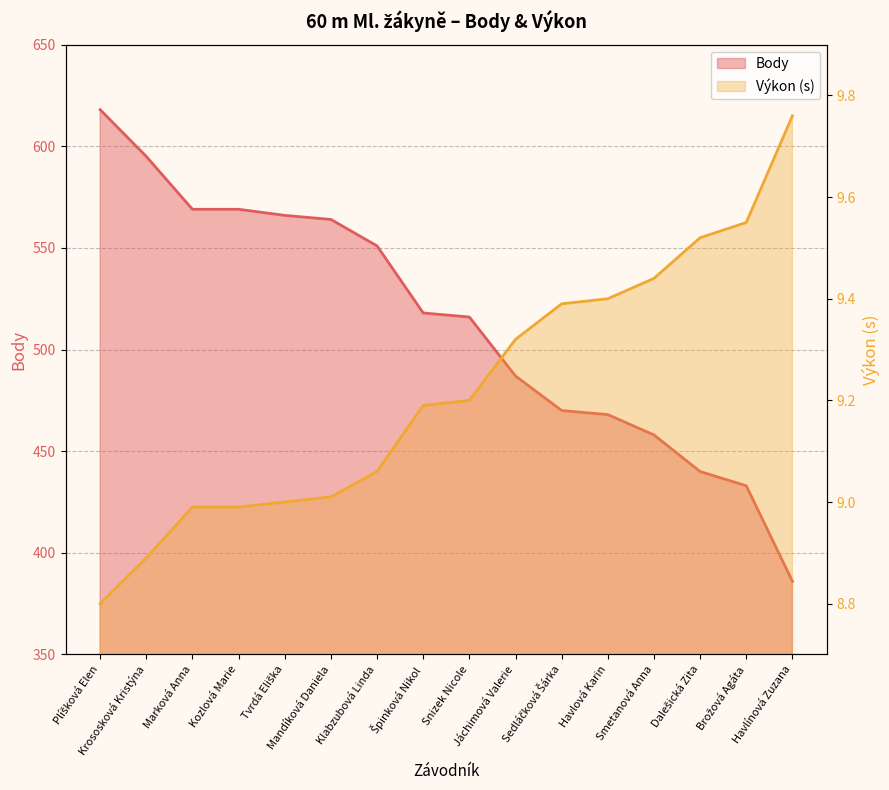

What are all the series names shown in the legend?

Body, Výkon